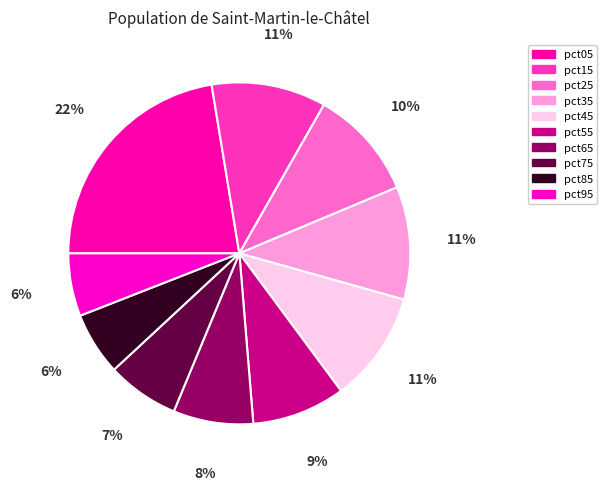

Does any single category account for the majority?

No